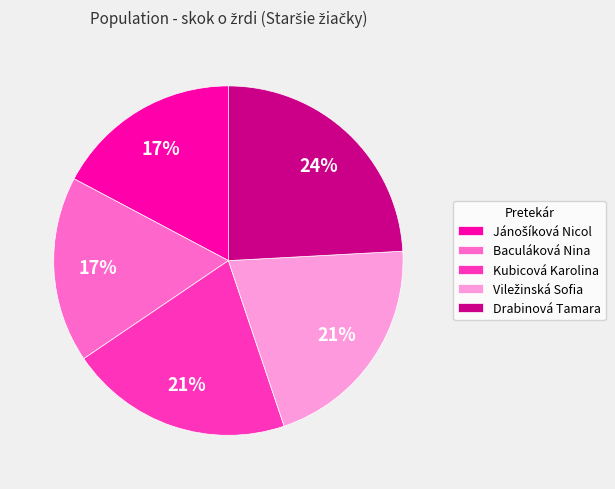

The Kubicová Karolina slice represents 21% of the pie. True or false?

True